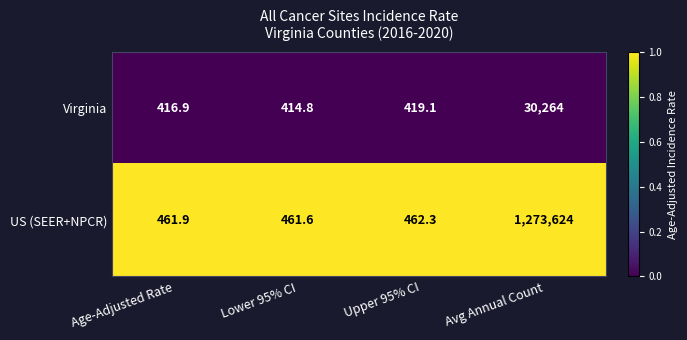

At which category is the sum across all series the highest?

Avg Annual Count